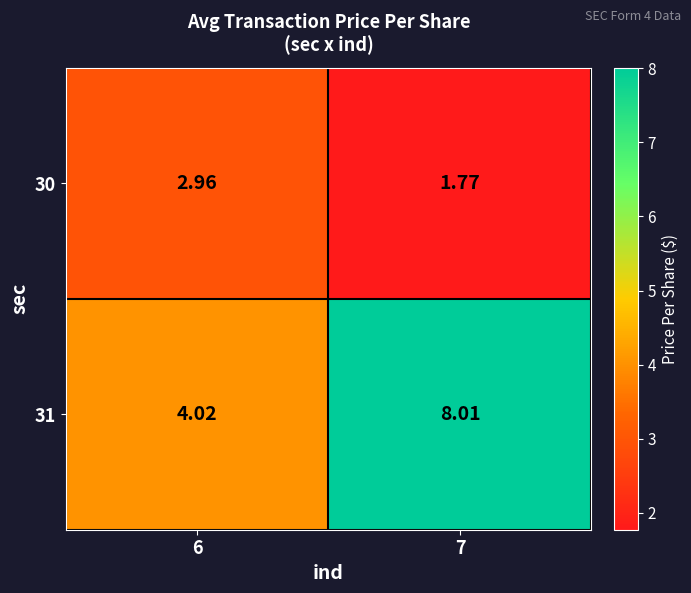

At 6, list the series in order from smallest to largest.

30, 31